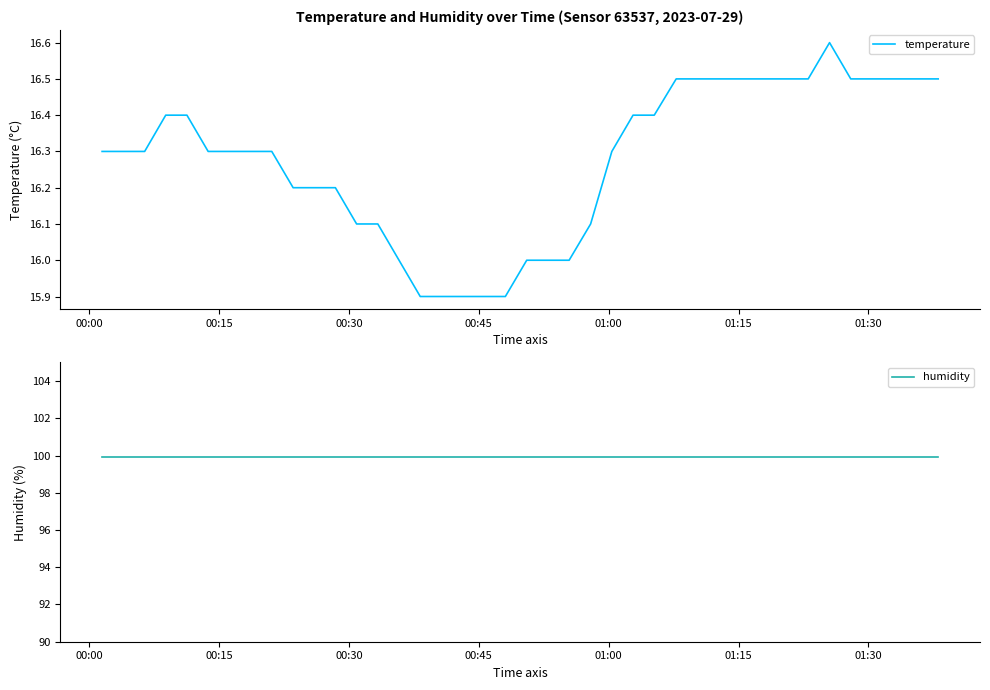

What is the value of the humidity point at the 39th from the left?

99.9